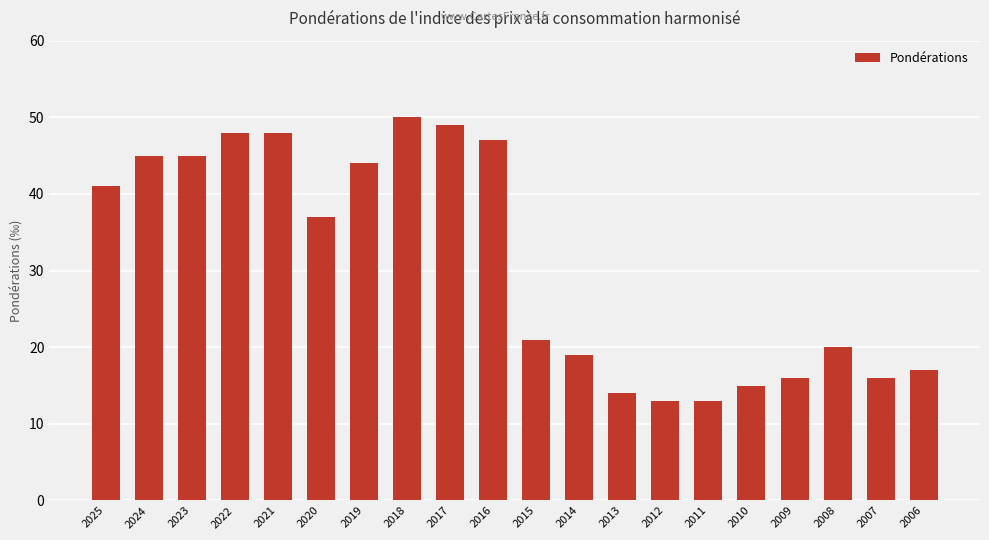

True or false: the data shows 13 at 2011.

True